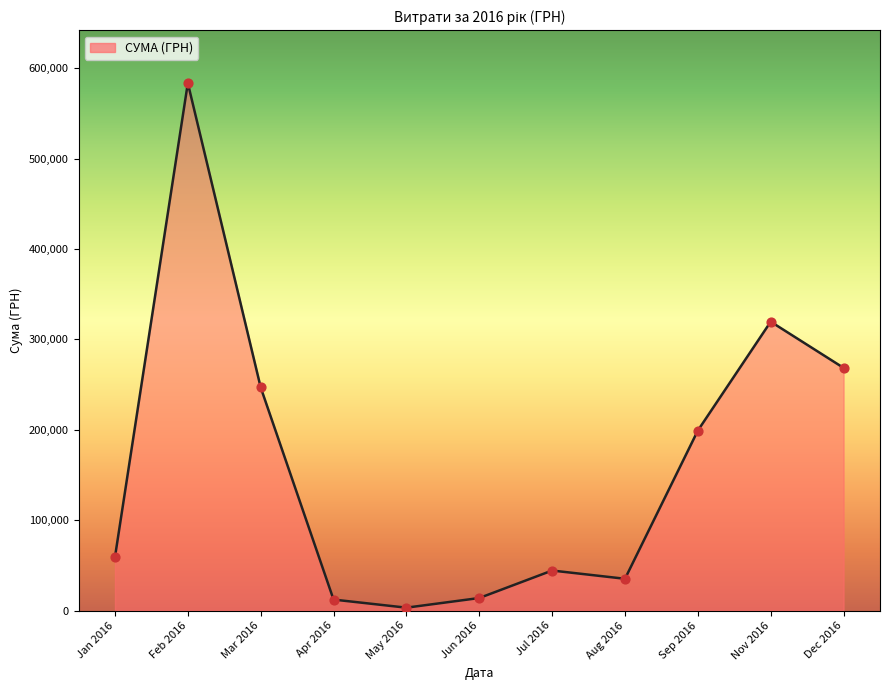

What is the ratio of the value at Sep 2016 to the value at Feb 2016?

0.3